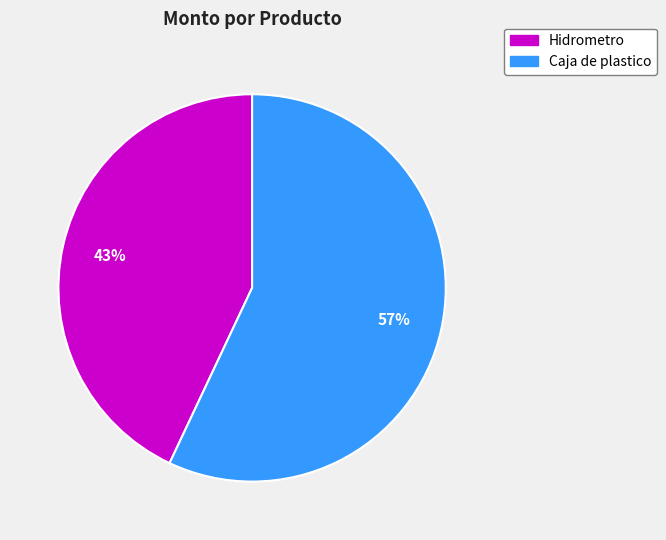

How many segments does this pie chart have?

2